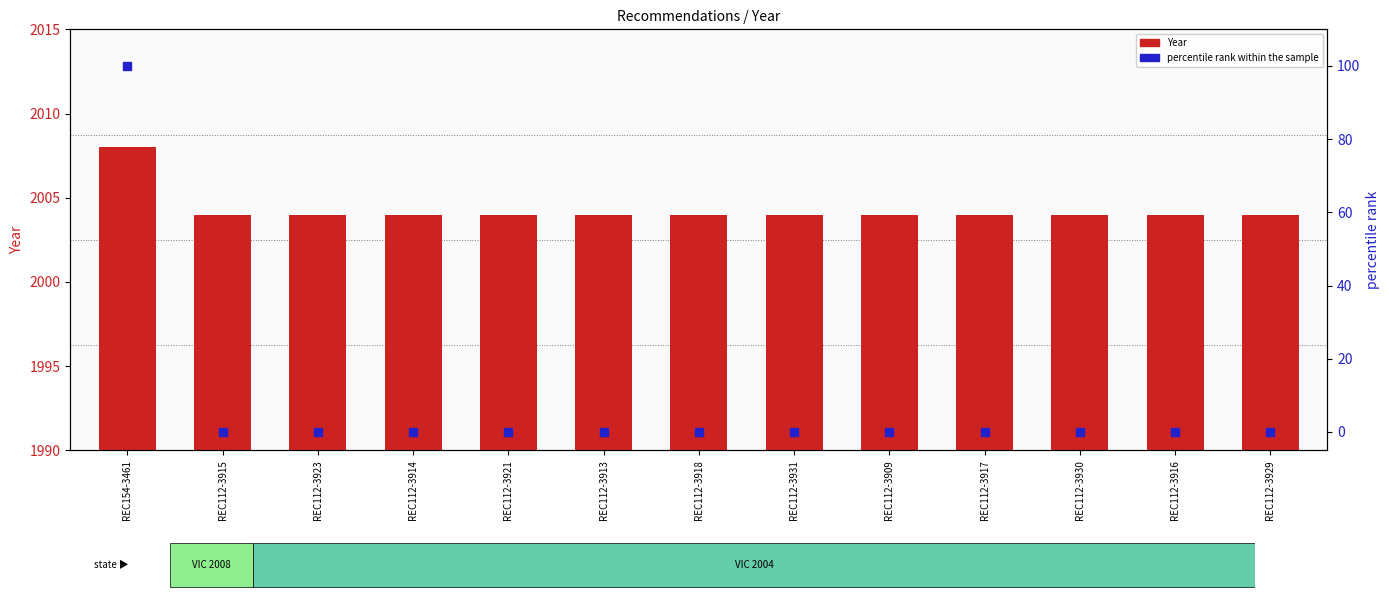

Which series reaches the maximum Y coordinate?

Year